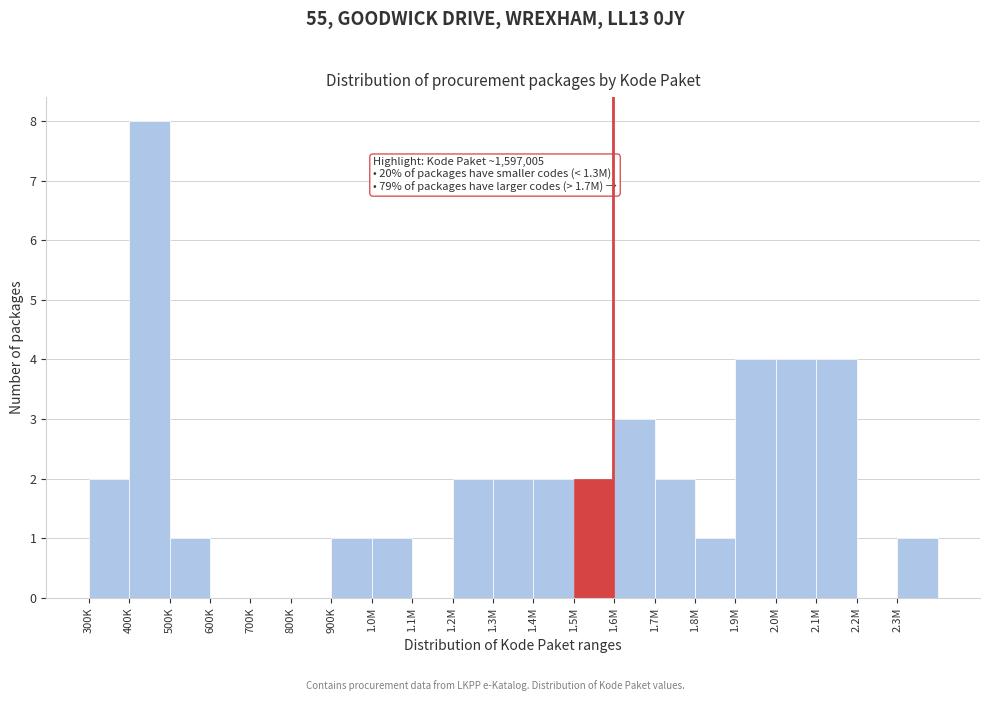

Reading left to right, extract all data points from this chart.

300K=2	400K=8	500K=1	600K=0	700K=0	800K=0	900K=1	1.0M=1	1.1M=0	1.2M=2	1.3M=2	1.4M=2	1.5M=2	1.6M=3	1.7M=2	1.8M=1	1.9M=4	2.0M=4	2.1M=4	2.2M=0	2.3M=1